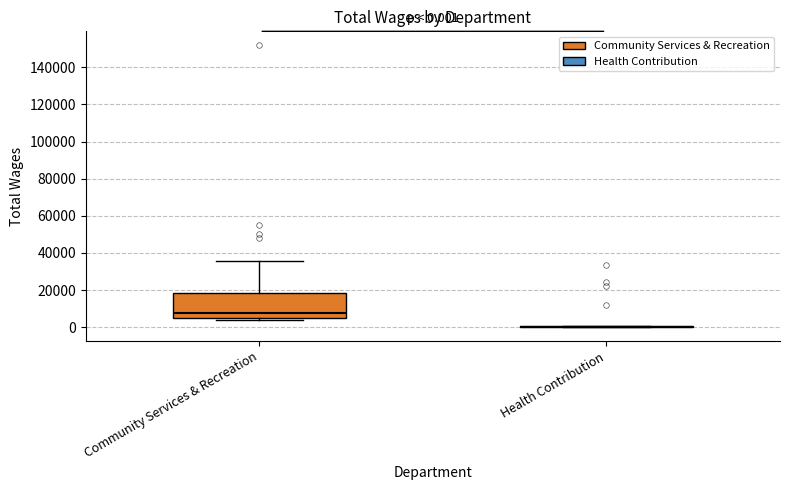

Which box is the tallest, from its lower edge to its upper edge?

Community Services & Recreation